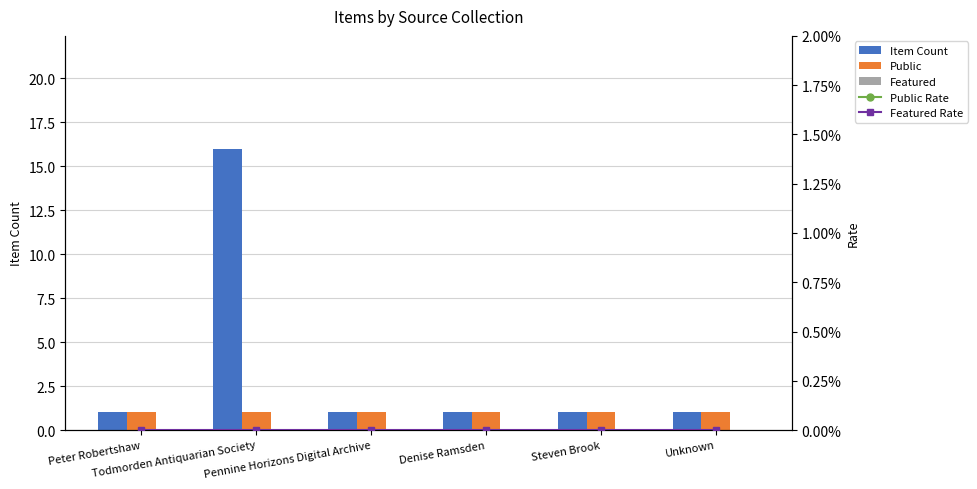

Which label corresponds to the smallest value in the chart?

Peter Robertshaw